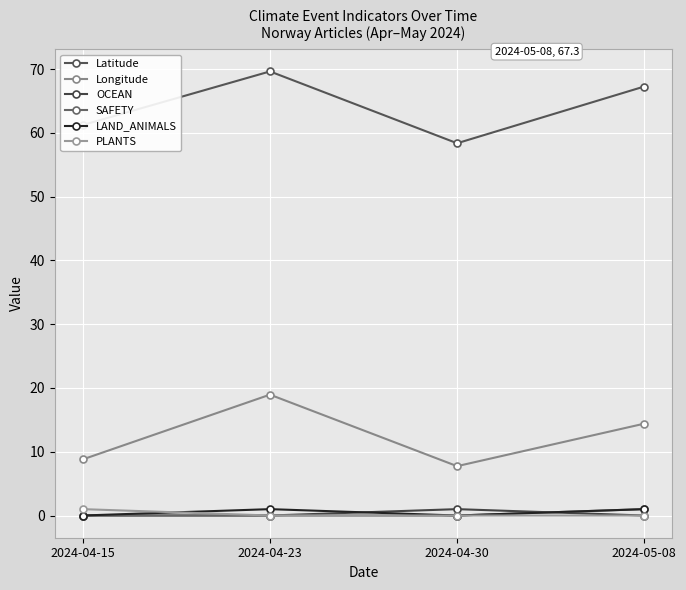

At which label does Longitude reach its minimum?

2024-04-30